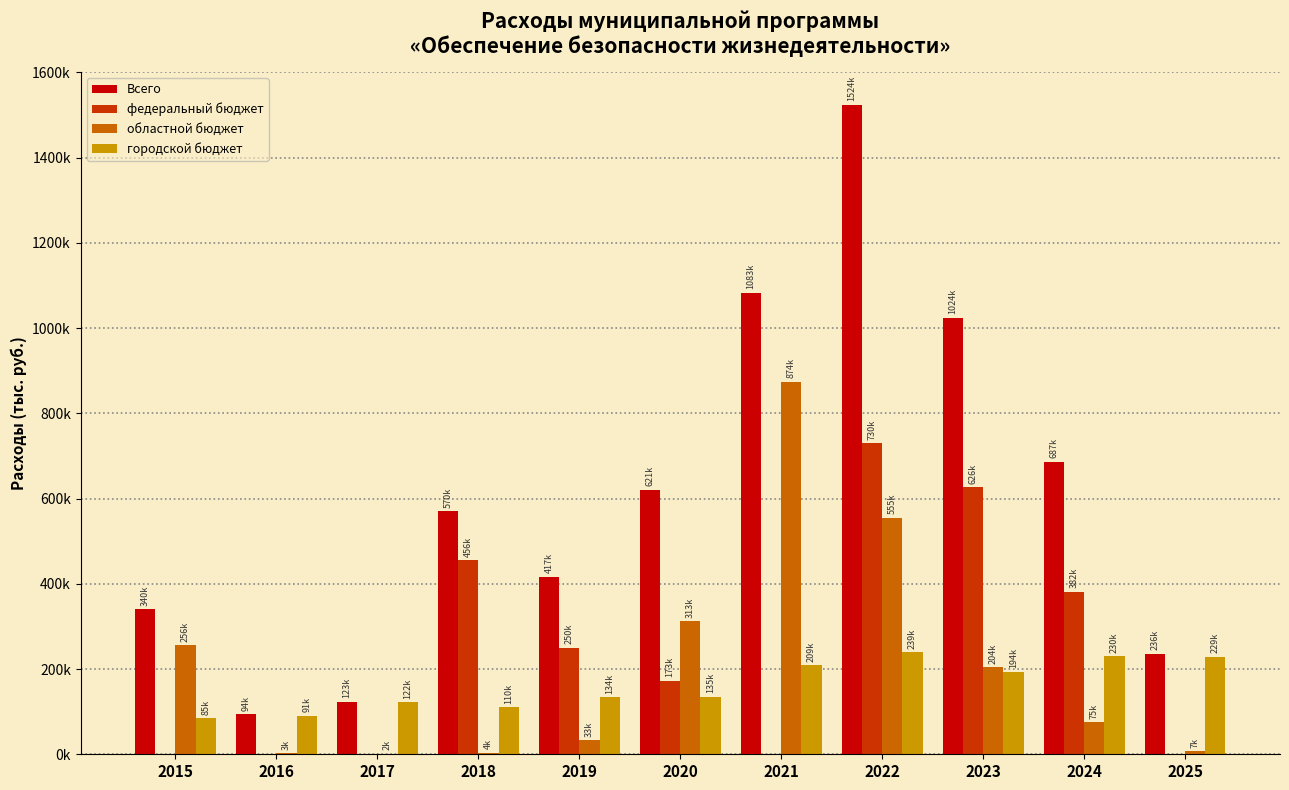

Which category has the highest value in the областной бюджет series?

2021